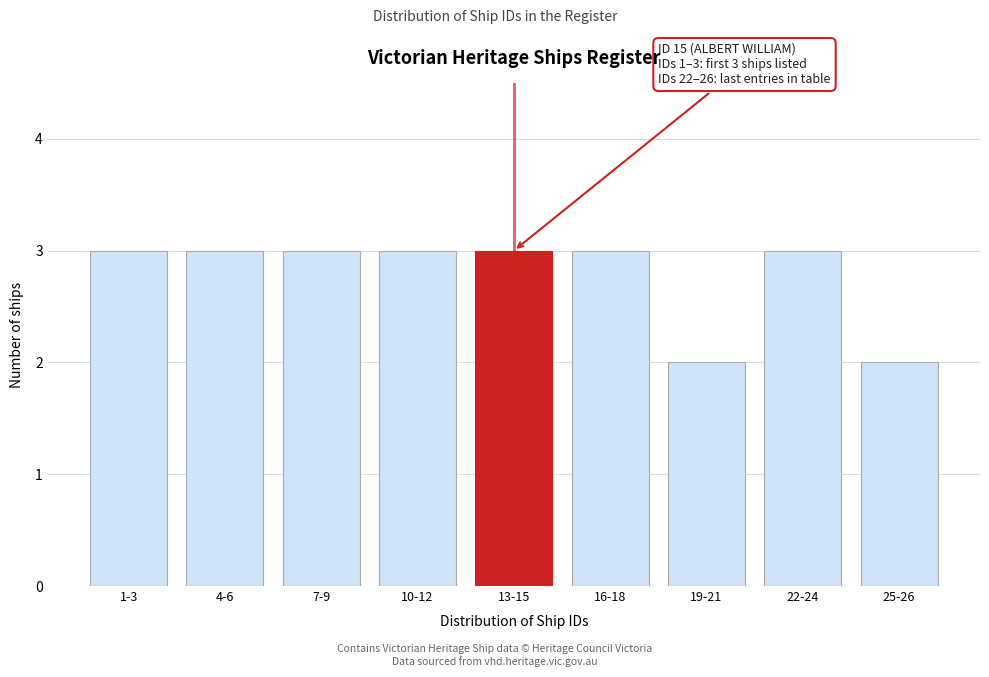

Reading left to right, what are all the values shown in this chart?

1-3=3	4-6=3	7-9=3	10-12=3	13-15=3	16-18=3	19-21=2	22-24=3	25-26=2